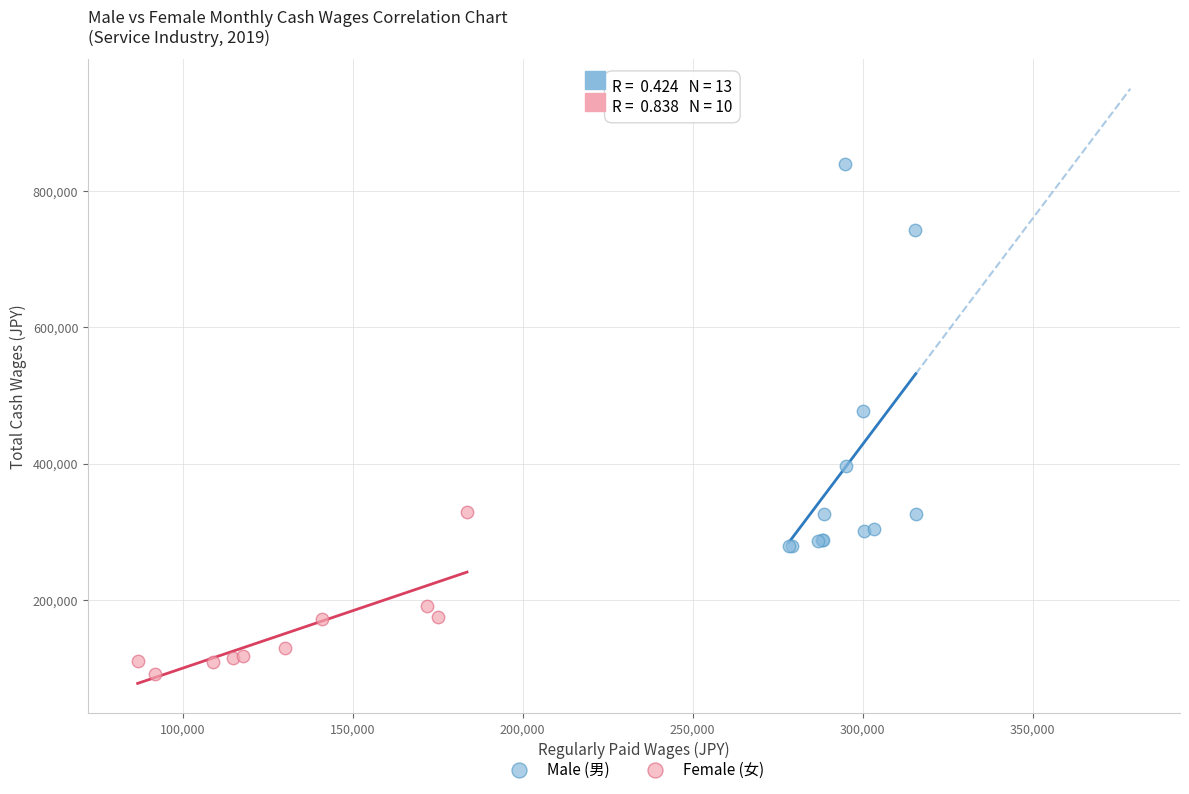

Which series has the largest Y range (max minus min)?

Male (男)